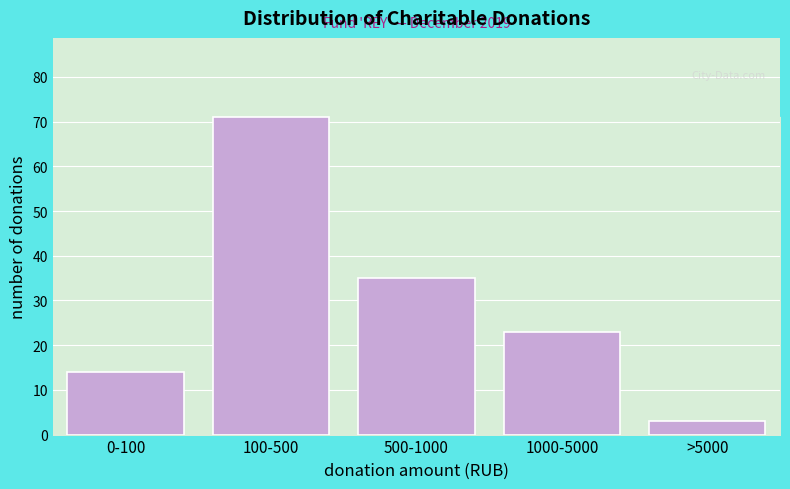

Reading right to left, extract all data points from this chart.

>5000=3	1000-5000=23	500-1000=35	100-500=71	0-100=14